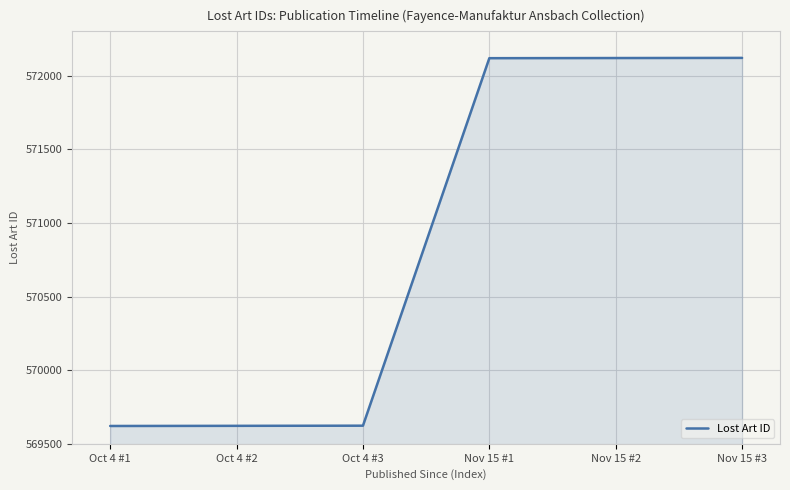

What is the sum of all values?

3425223